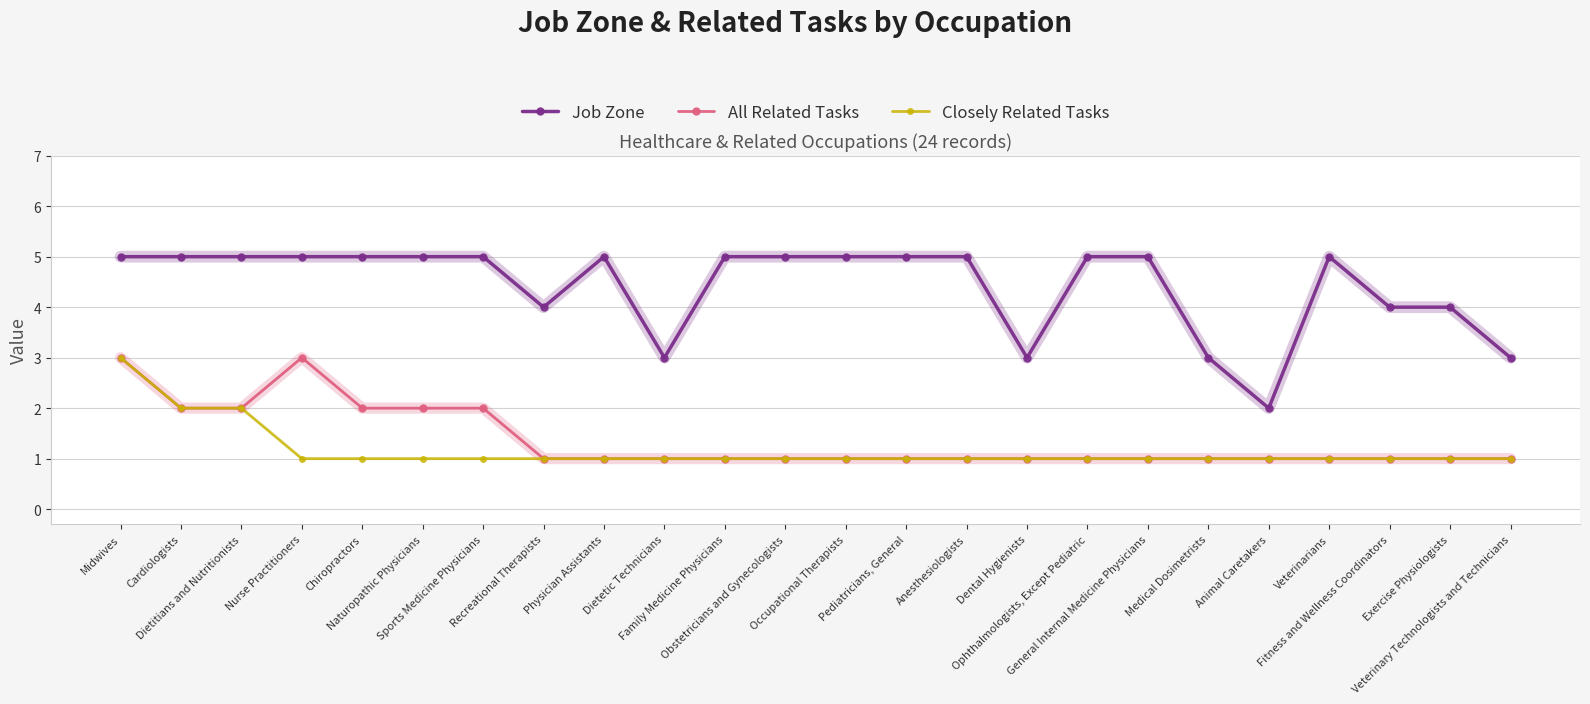

True or false: All Related Tasks has a value of 3 at Sports Medicine Physicians.

False